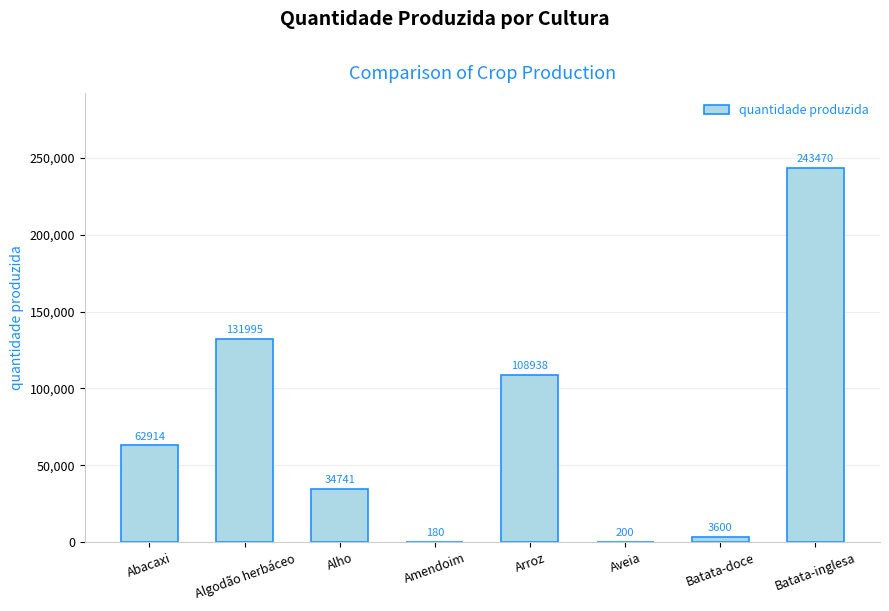

What is the sum of all values?

586038